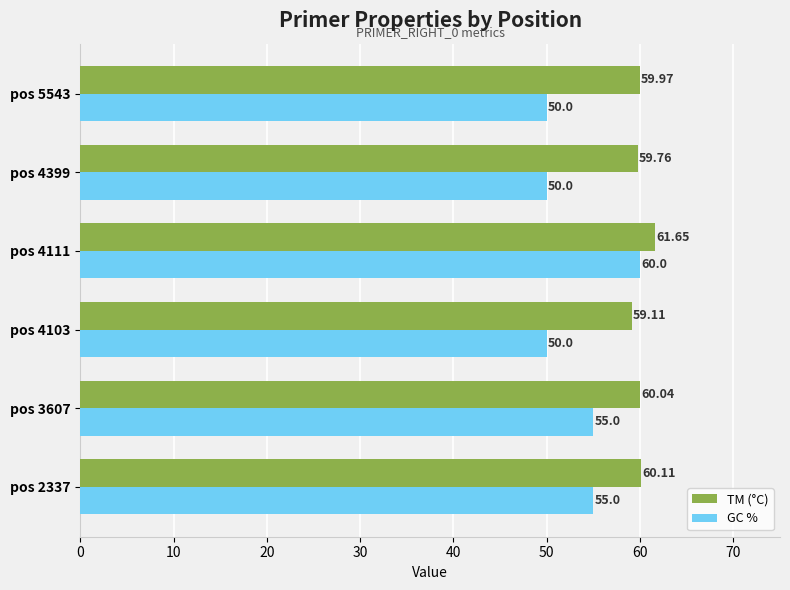

List the series in order of their peak value, highest first.

TM (°C), GC %